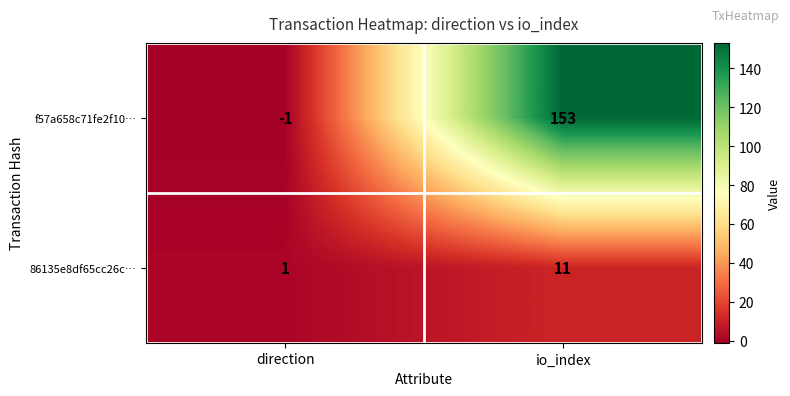

What is the average value of the f57a658c71fe2f10… series?

76